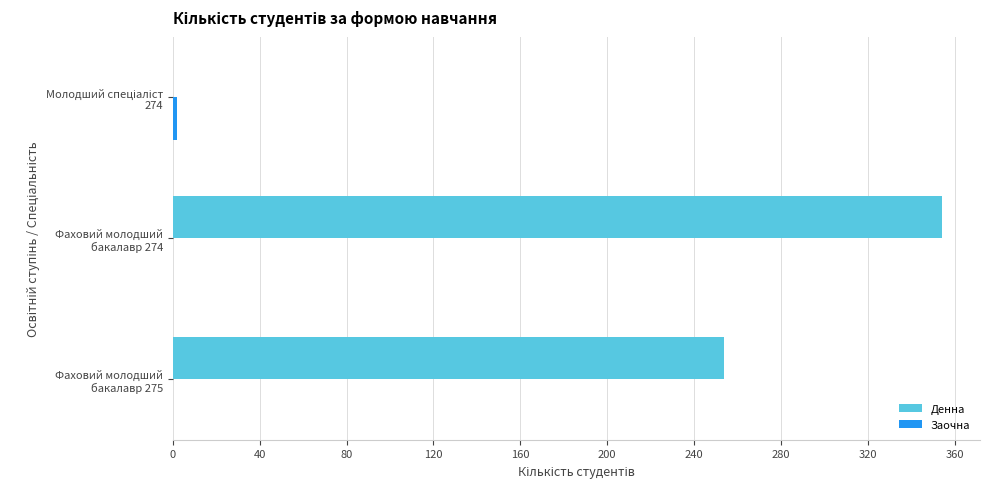

Which series has the largest total across all categories?

Денна